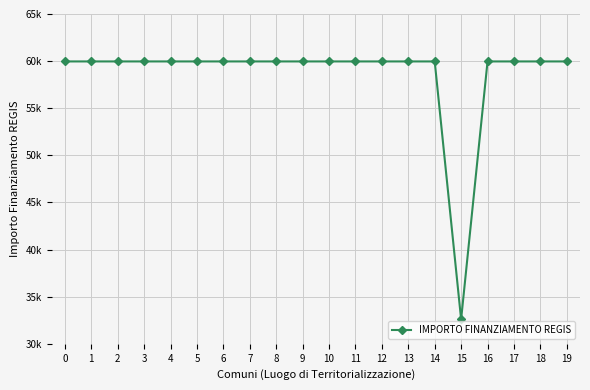

Does the chart have visible grid lines?

Yes